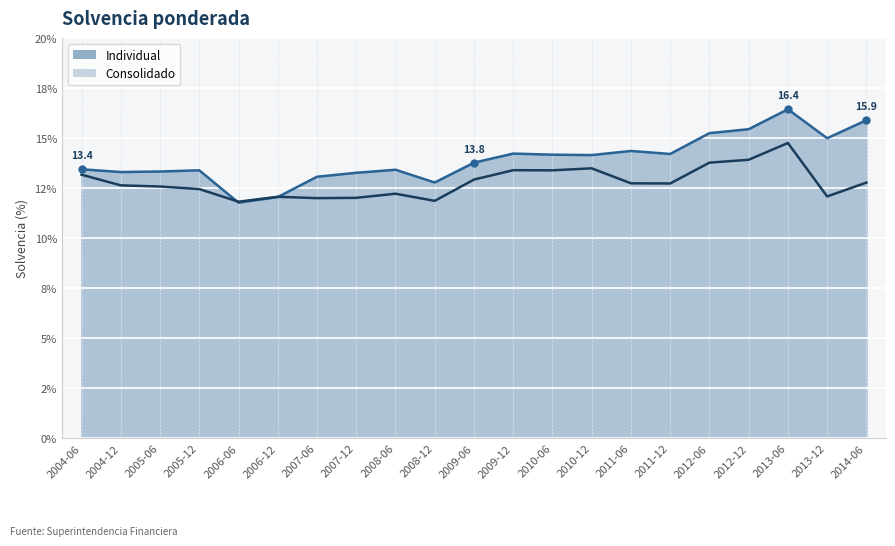

Rank the series by their maximum value, from lowest to highest.

Consolidado, Individual